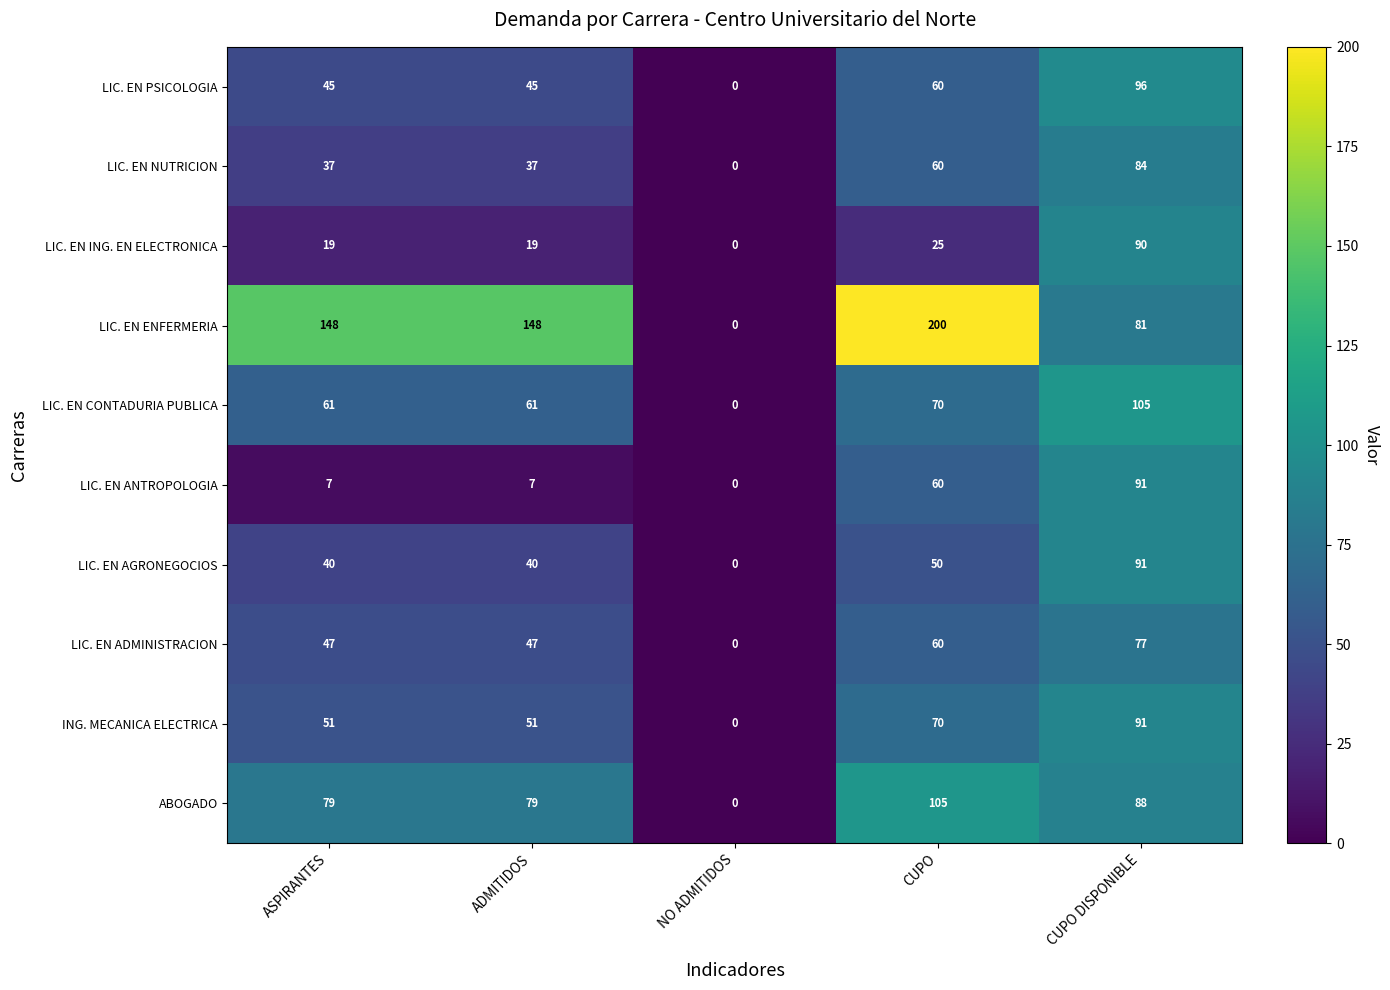

Is it true that LIC. EN NUTRICION equals 11 at ASPIRANTES?

False